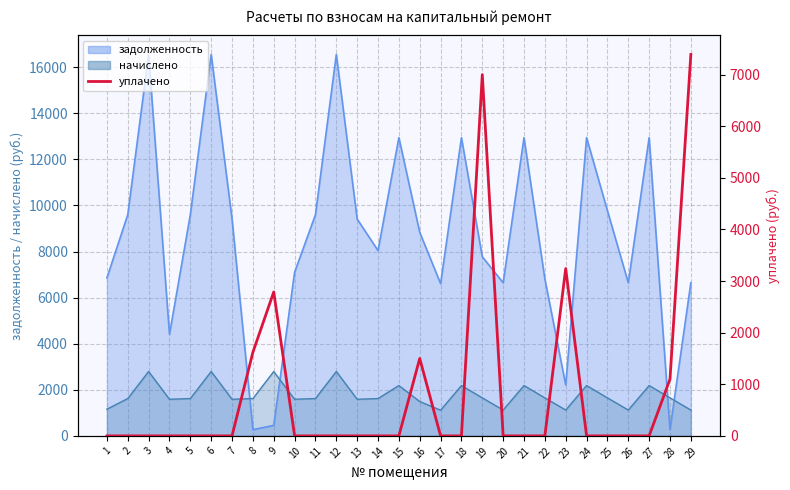

How many lines are shown in the chart?

1